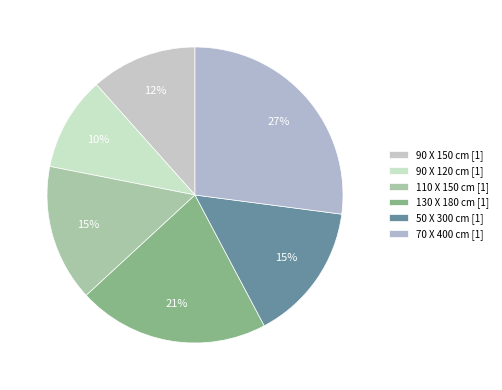

Is there a majority slice in this chart?

No